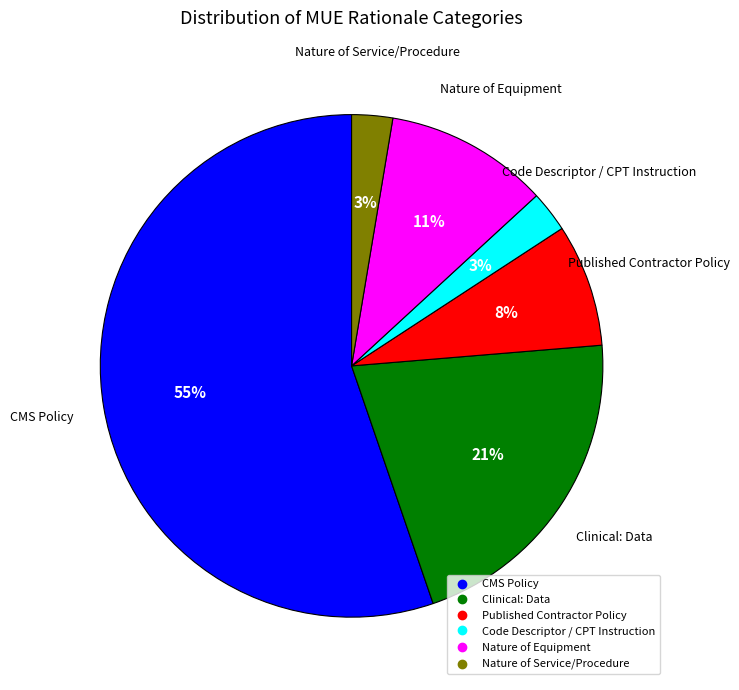

How many segments does this pie chart have?

6